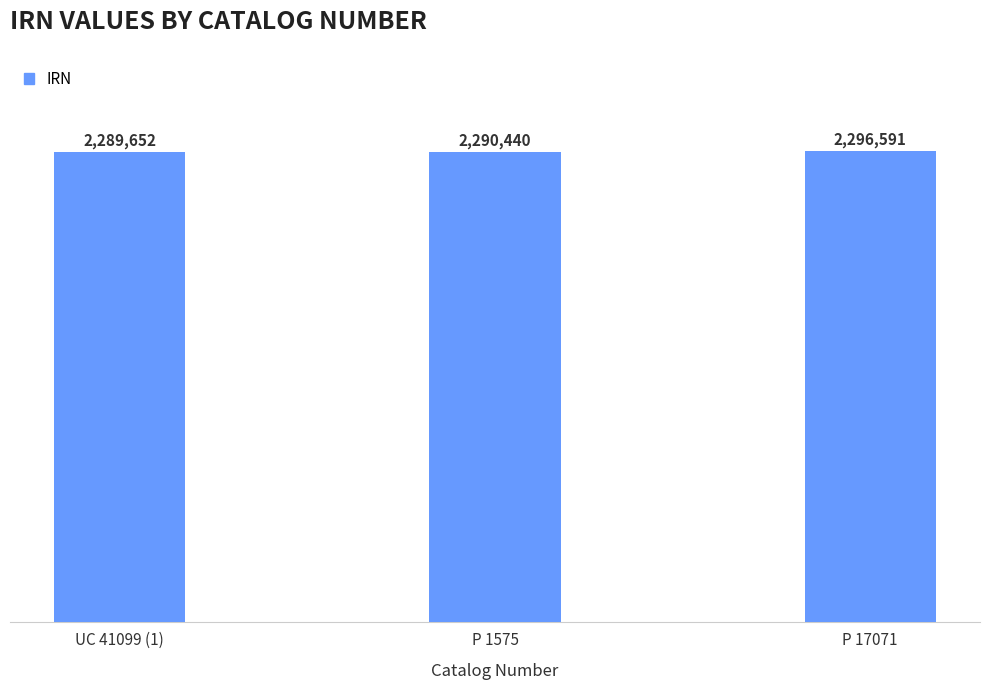

Read the value at UC 41099 (1), to the nearest 100.

2289700